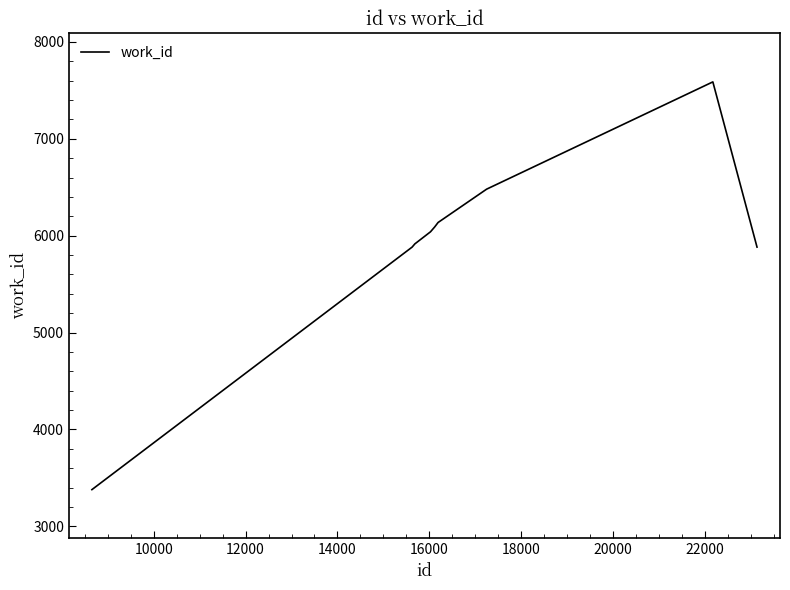

What is the difference between the maximum and minimum values?

4208